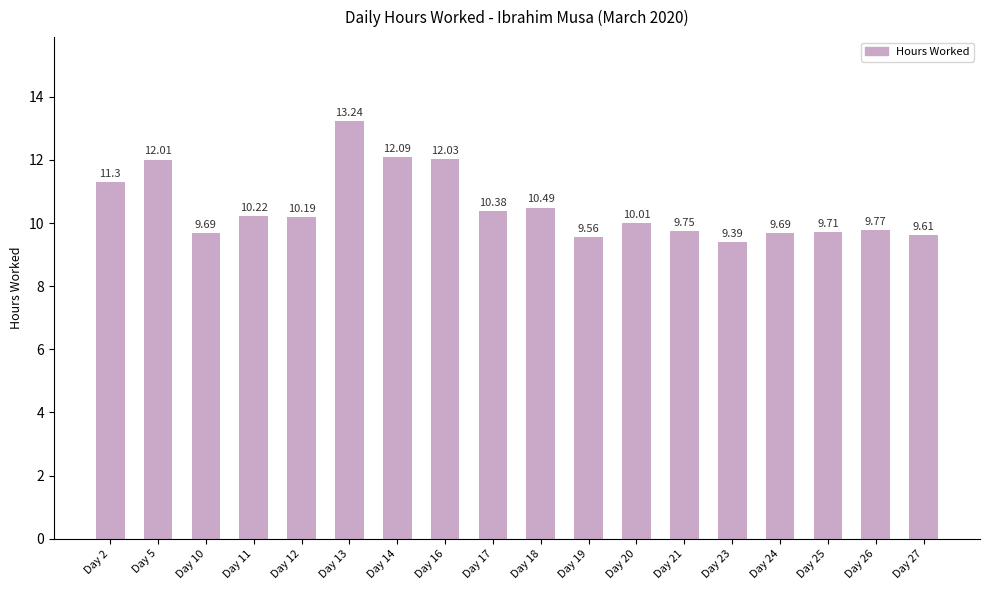

What is the minimum value shown in the chart?

9.4